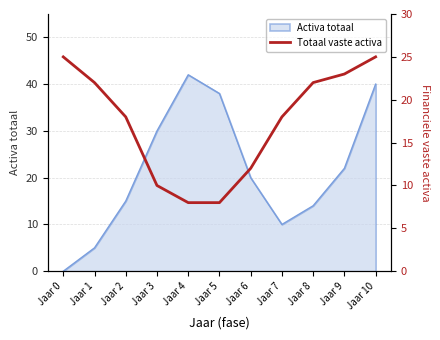

At which label is the value closest to 16?

Jaar 2